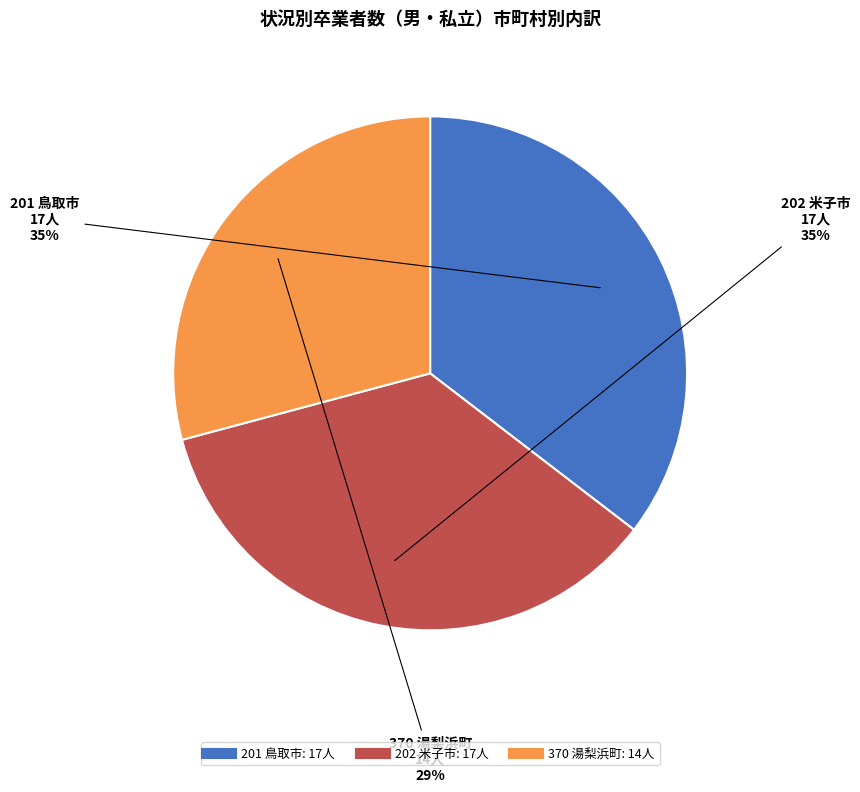

Combined, do 202 米子市 and 201 鳥取市 account for over 50%?

Yes